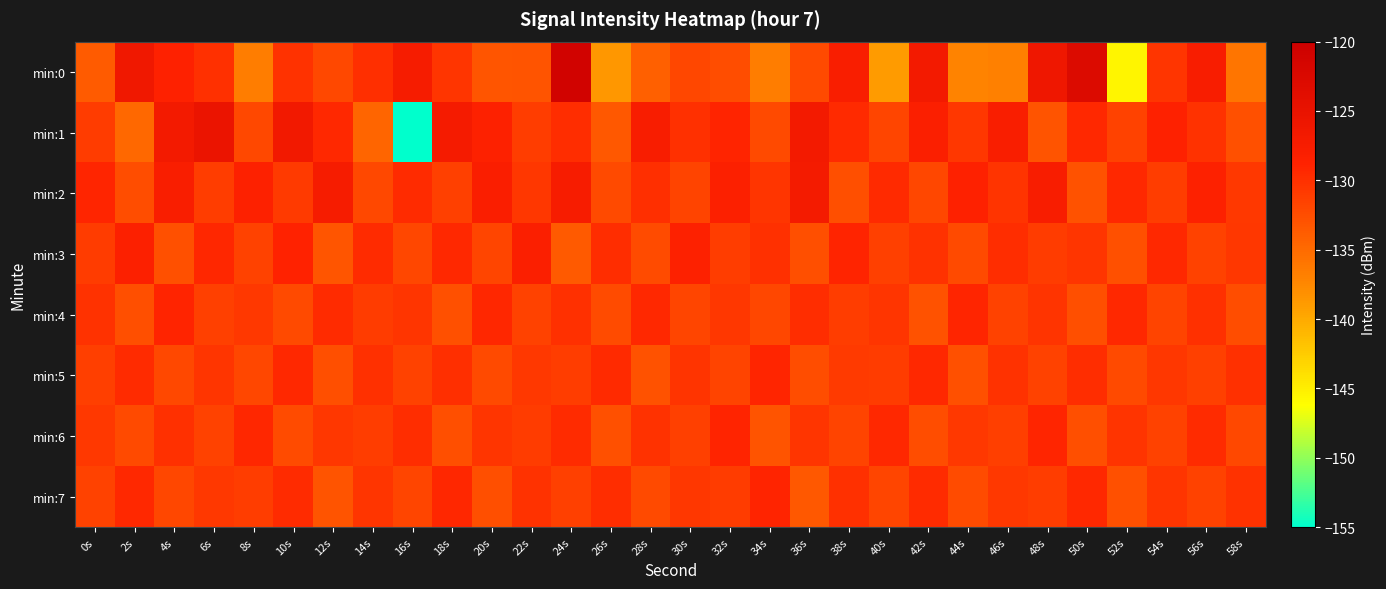

Between 12s and 40s, which is larger?

12s